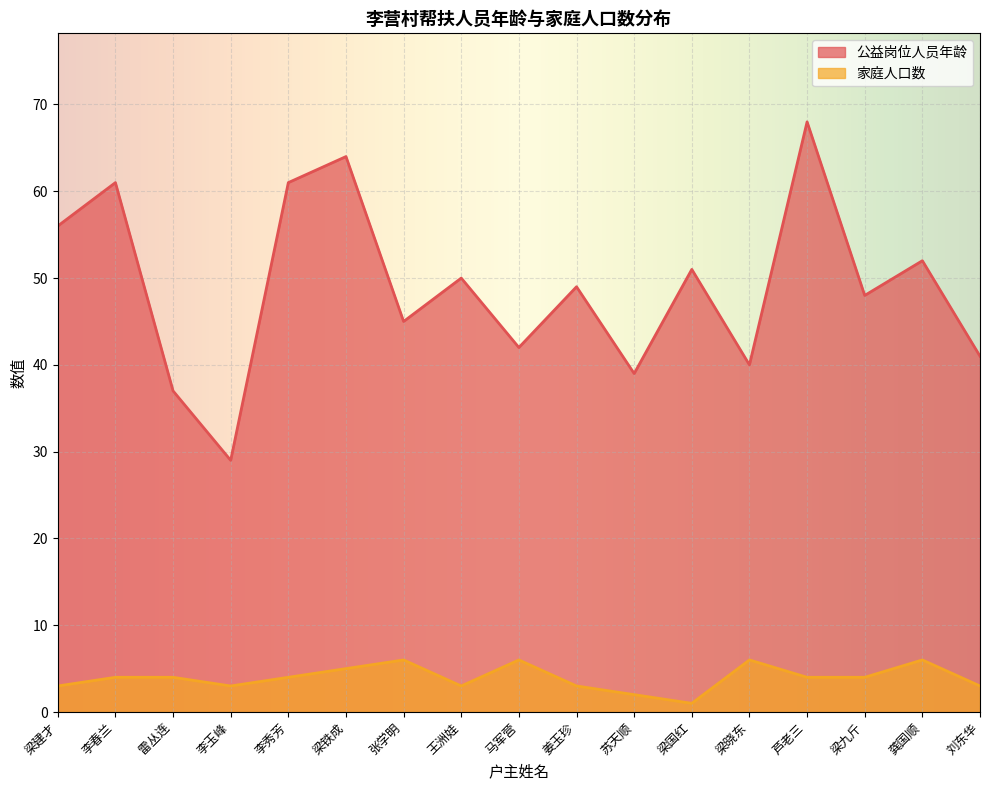

True or false: 公益岗位人员年龄 and 家庭人口数 cross at least once.

False